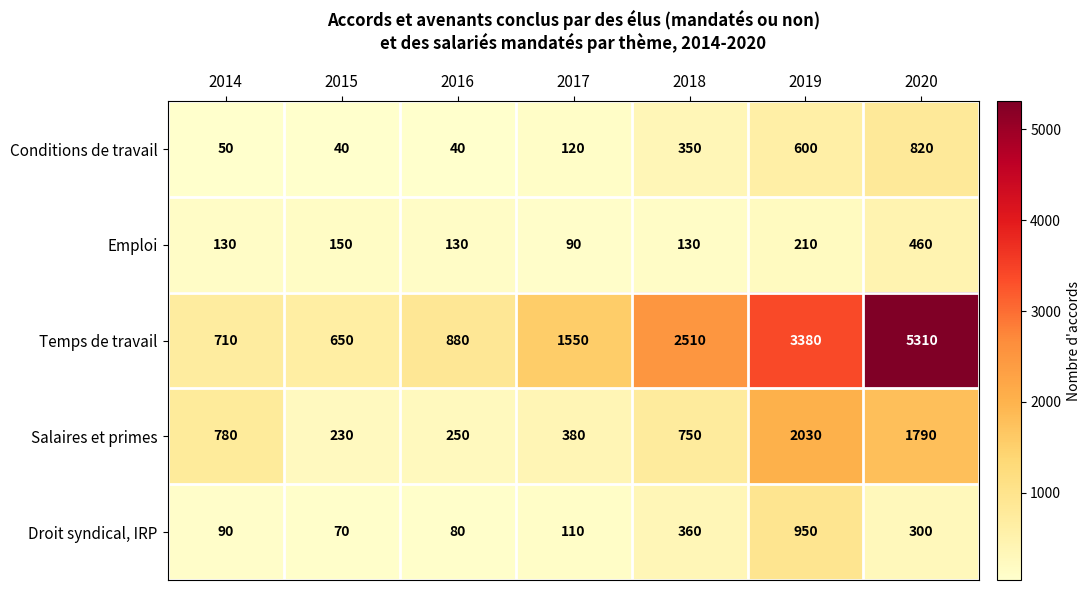

What is the approximate value of Droit syndical, IRP at 2019?

950